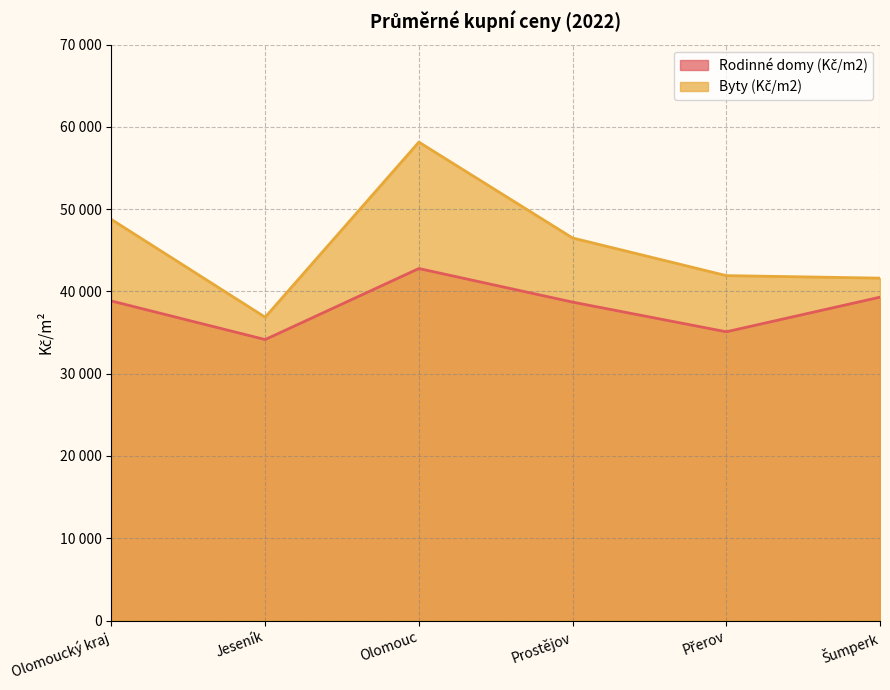

Rank the series by their maximum value, from lowest to highest.

Rodinné domy (Kč/m2), Byty (Kč/m2)